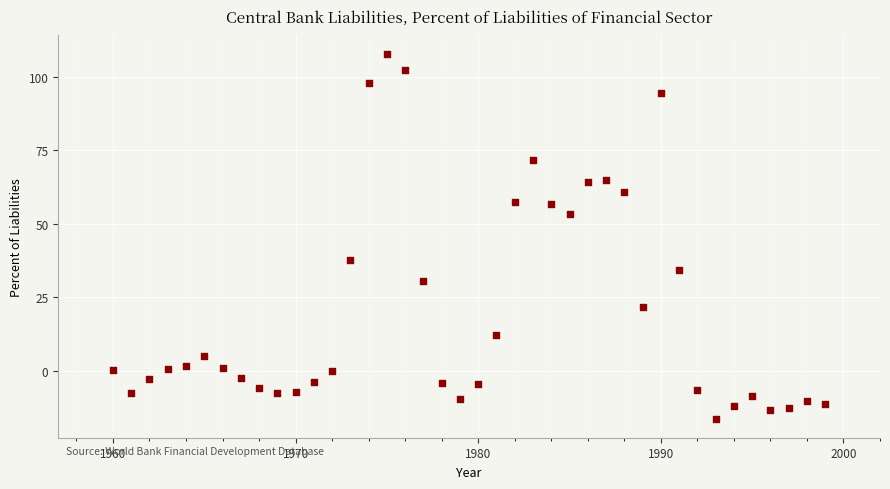

What is the range of Y values (max minus min)?

124.5